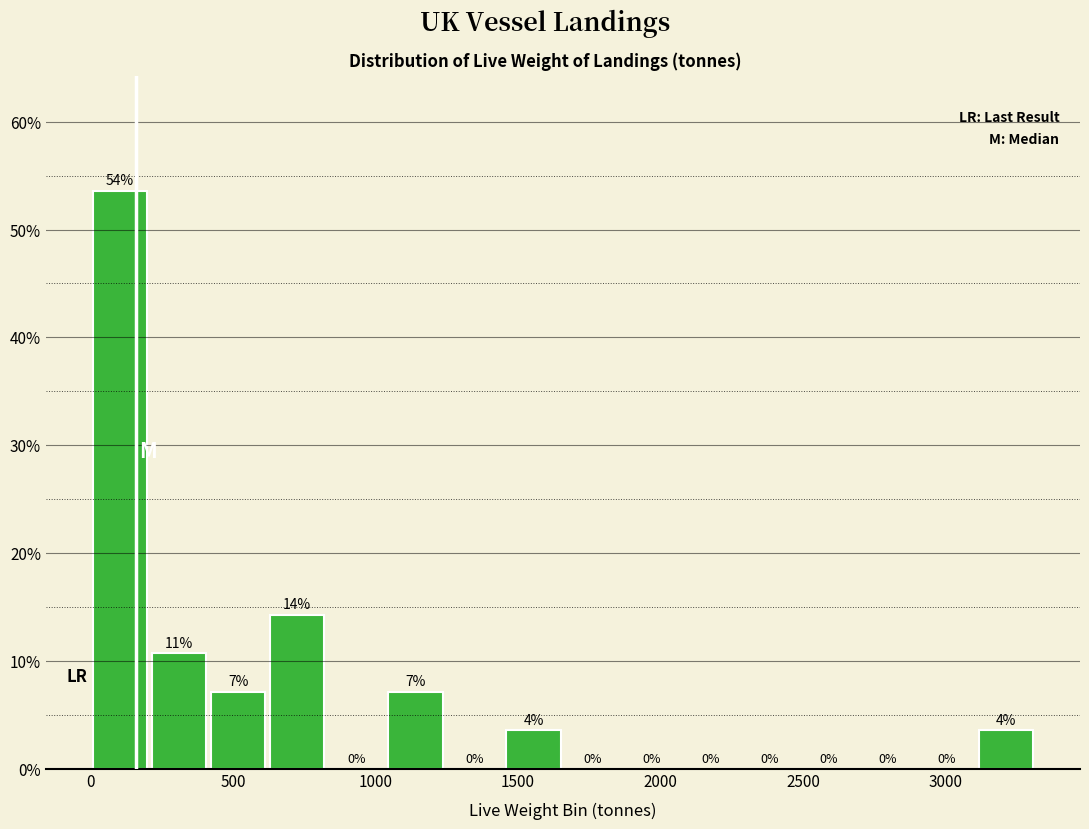

Which range on the x-axis has the tallest bar?

0 to 200